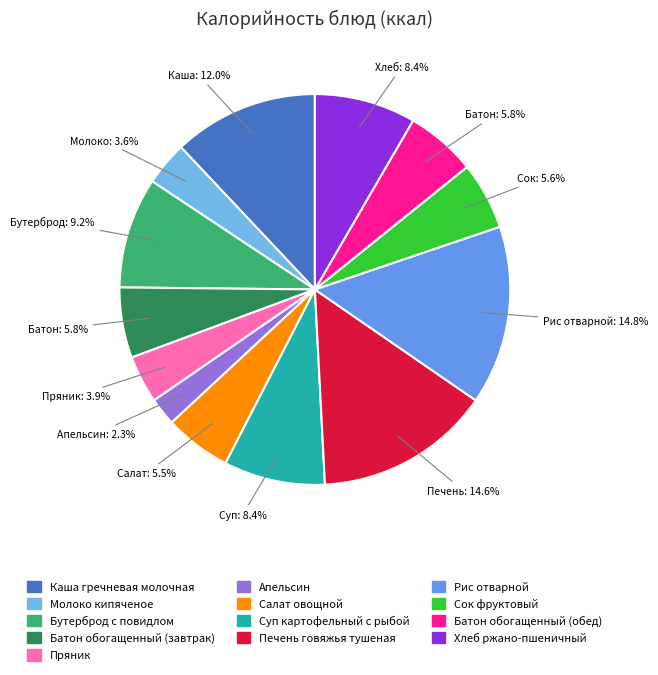

Is it true that Салат овощной is 6% of the pie?

True